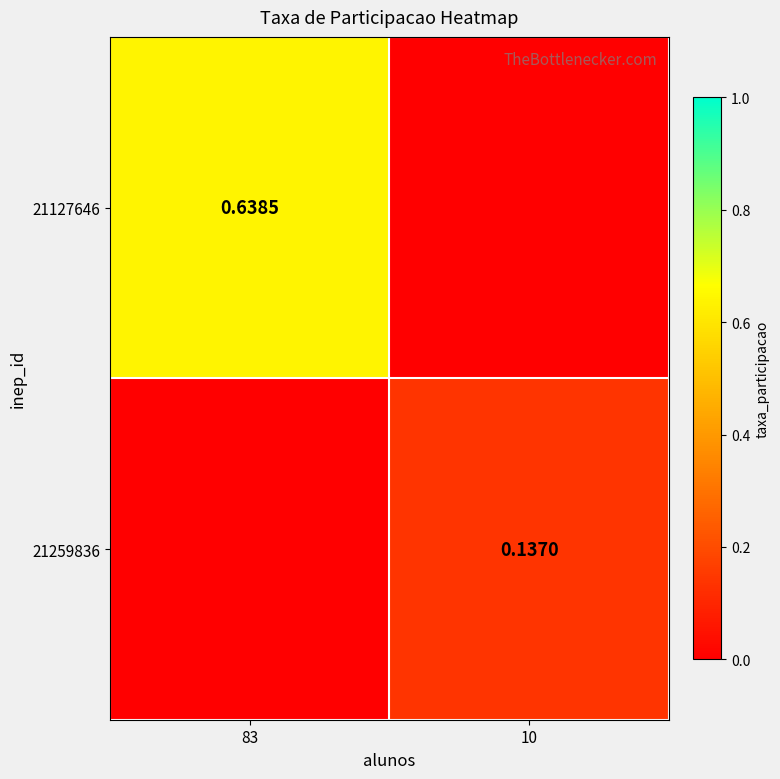

True or false: 21127646 has a value of -0.3 at 10.

False